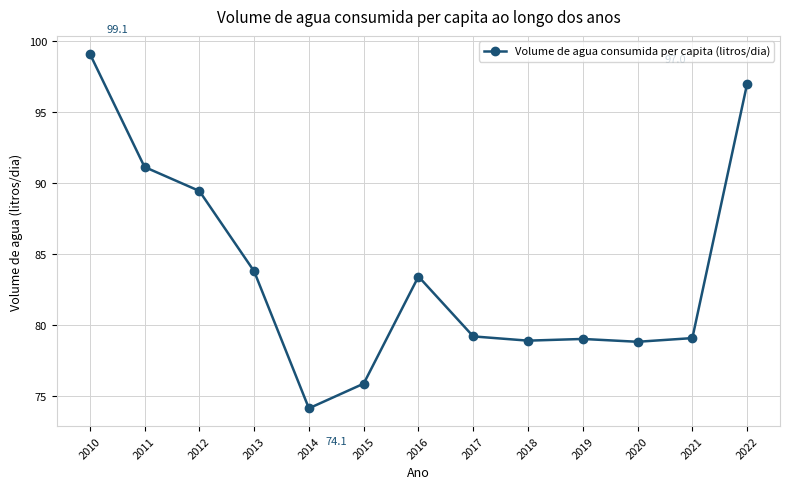

What is the maximum value shown in the chart?

99.1